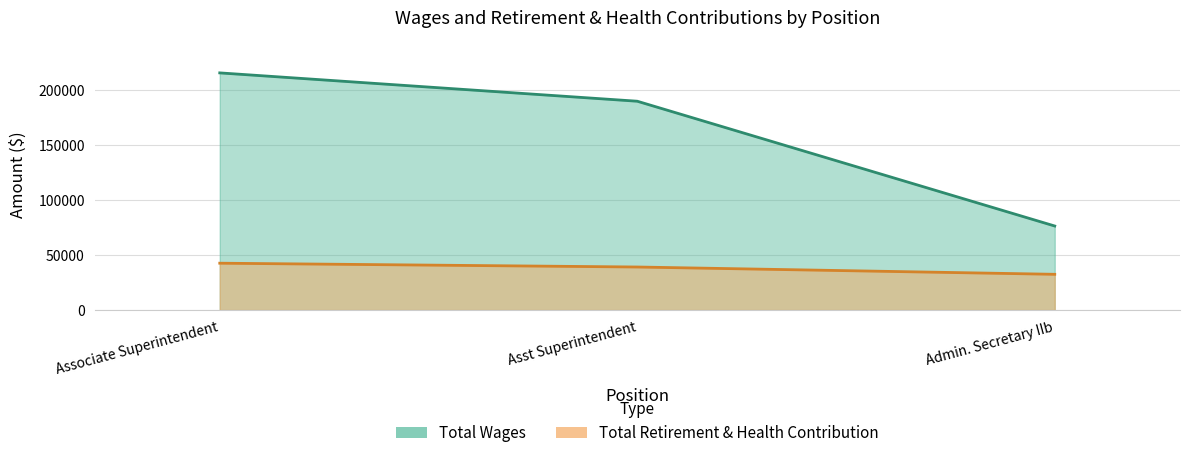

How many categories are shown in the chart?

3